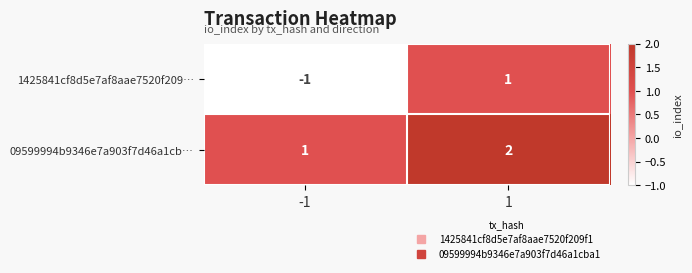

Reading left to right, transcribe all the data shown in this chart.

1425841cf8d5e7af8aae7520f209…: -1=-1	1=1
09599994b9346e7a903f7d46a1cb…: -1=1	1=2